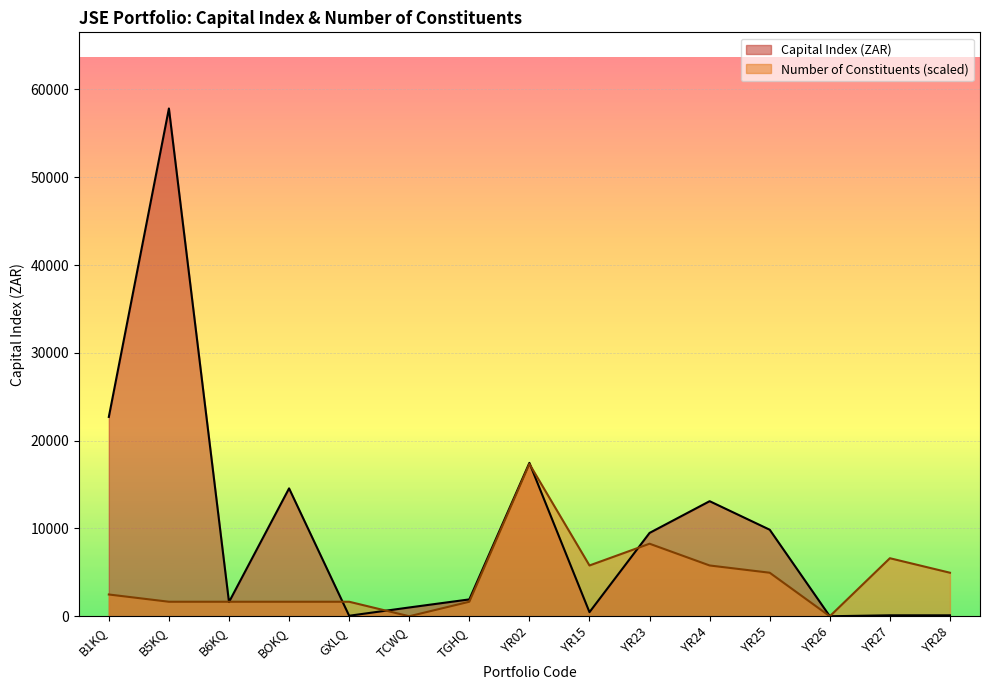

At which label does Capital Index (ZAR) first exceed 1918?

B1KQ